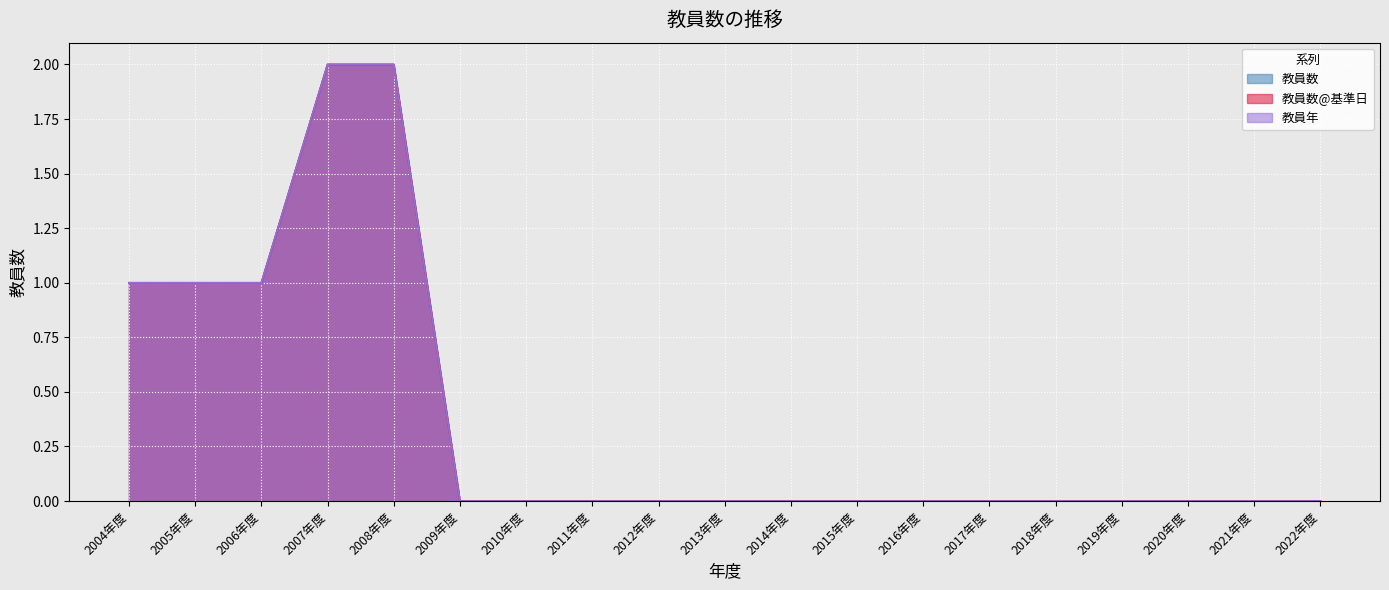

True or false: 教員数@基準日 has a value of 0 at 2006年度.

False